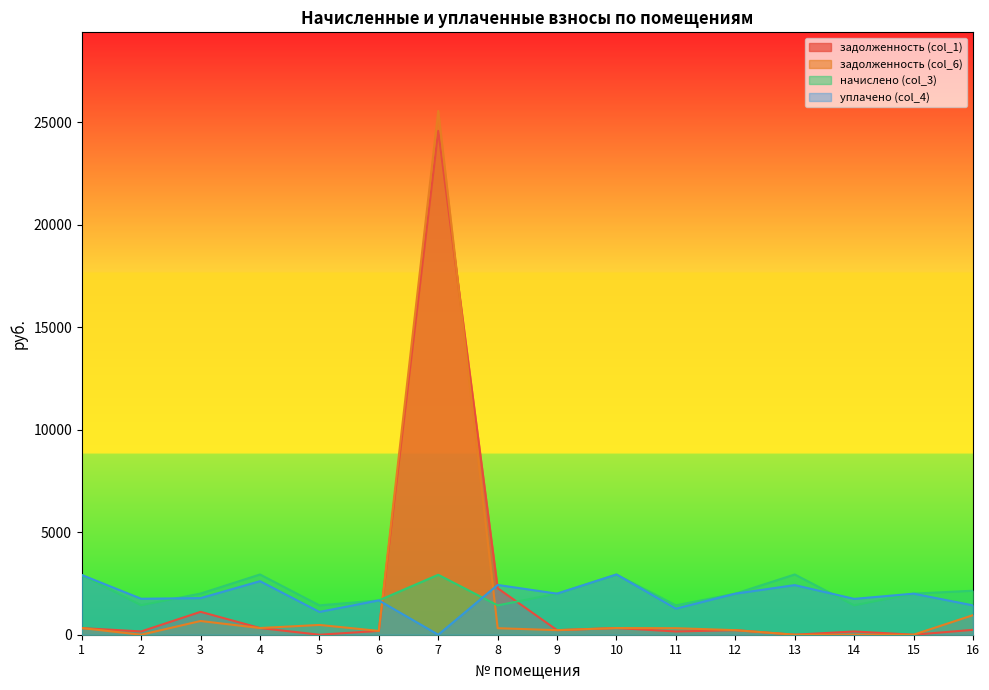

At which category does the chart reach its minimum across all series?

5